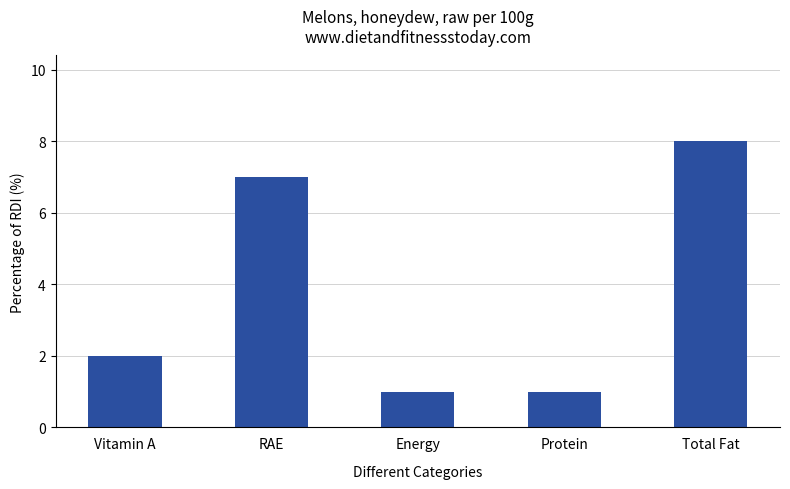

What is the difference between the maximum and minimum values?

7